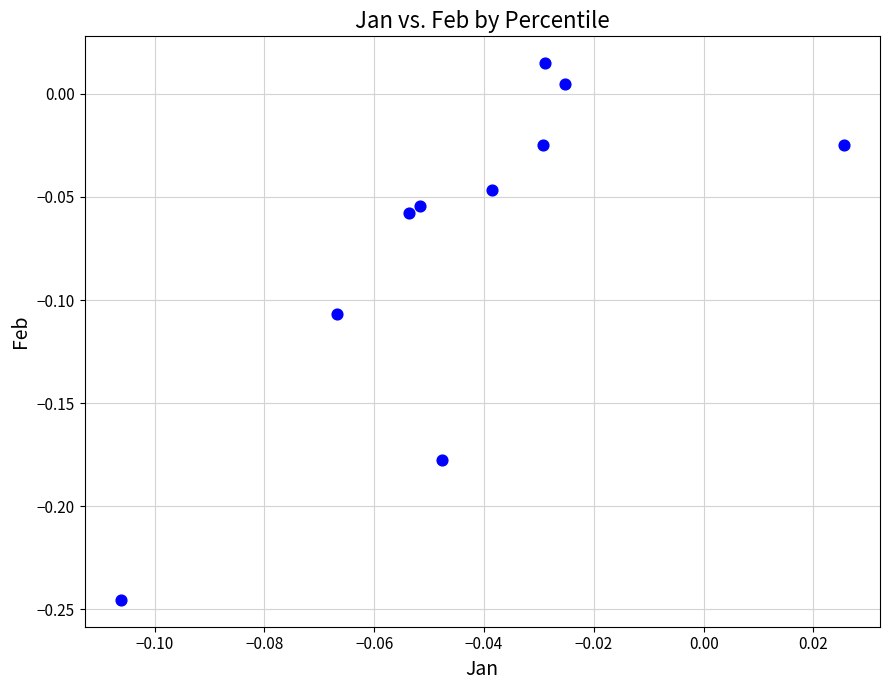

What is the range of Y values (max minus min)?

0.3